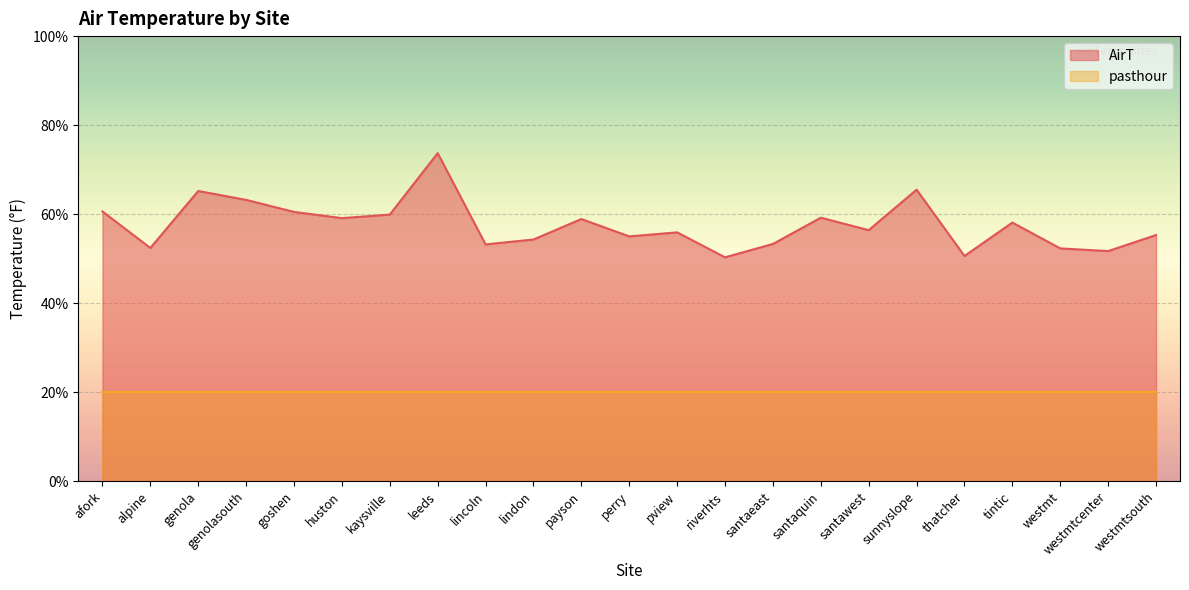

Where is the data nearest to the value 62?

genolasouth